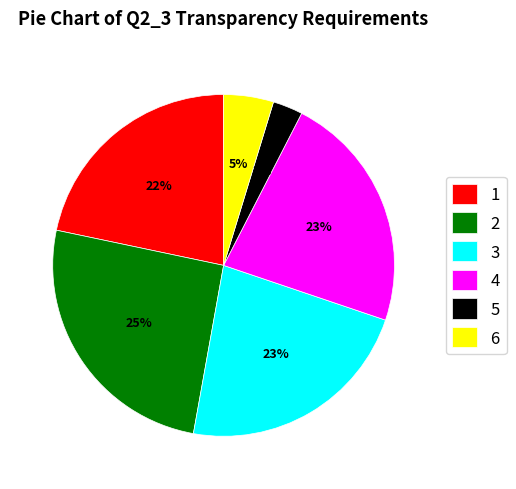

Which slice is the smallest?

5